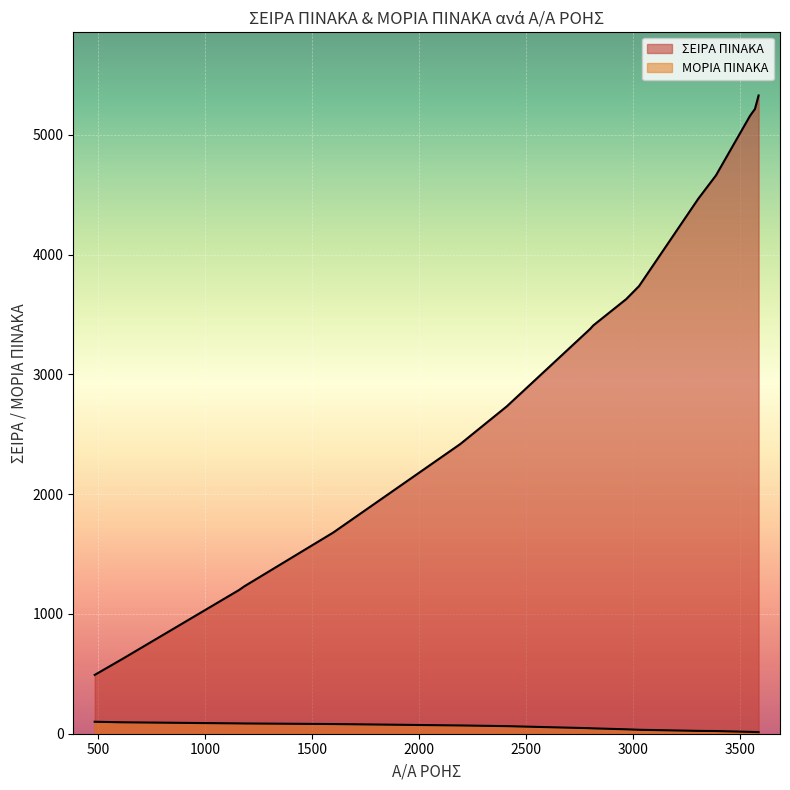

The value of ΜΟΡΙΑ ΠΙΝΑΚΑ at 485 is 154.0. True or false?

False